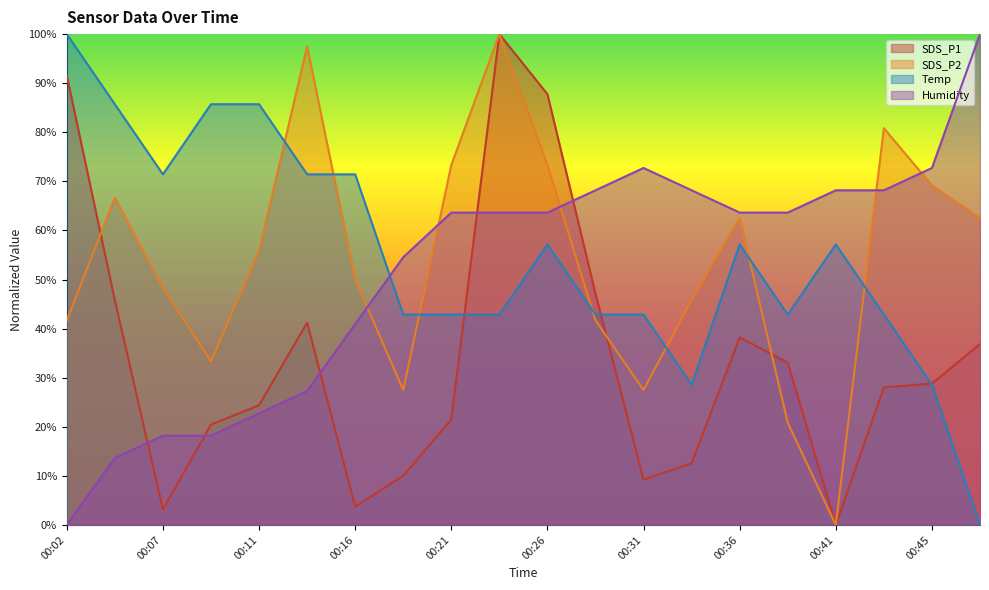

Which category has the lowest value in the Humidity series?

00:02